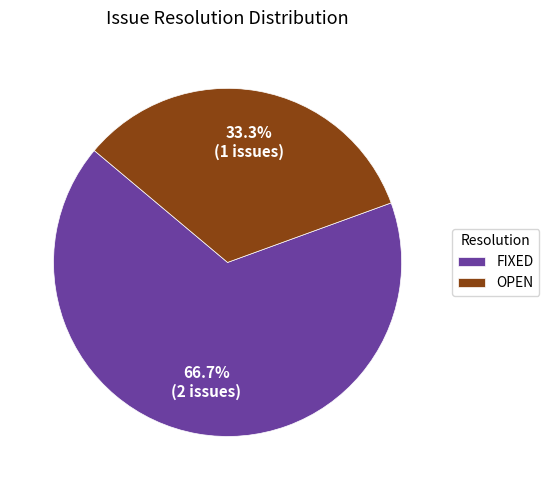

What is the ratio of the value at OPEN to the value at FIXED?

0.5